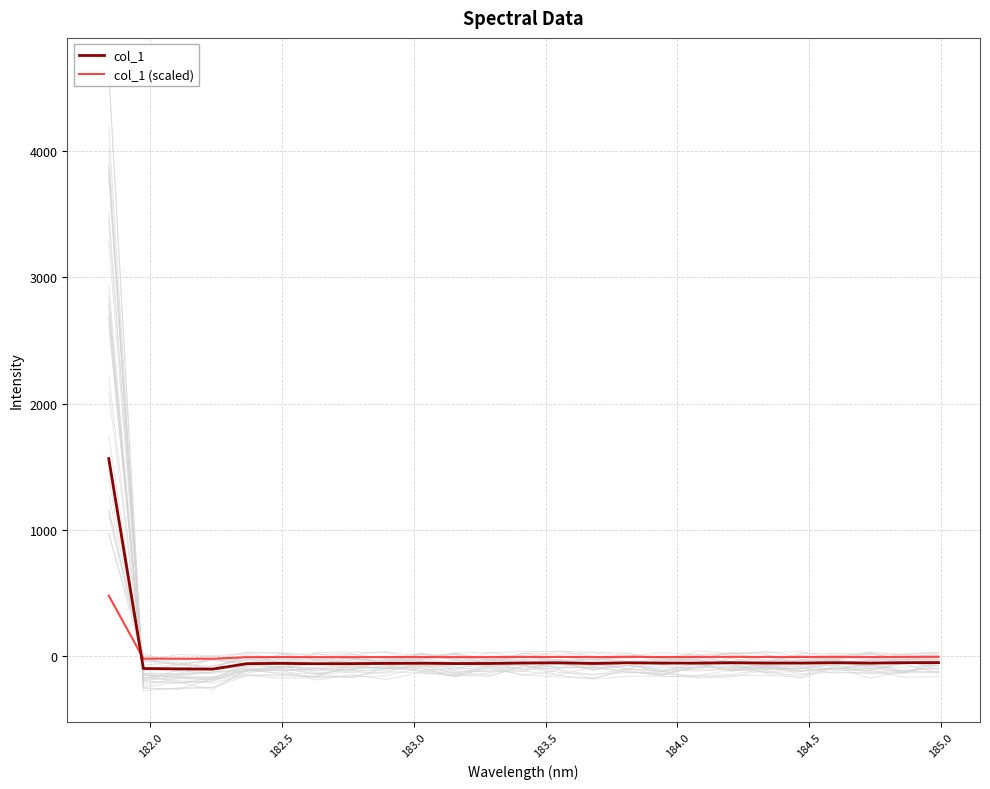

List the series in order of their peak value, lowest first.

col_1 (scaled), col_1